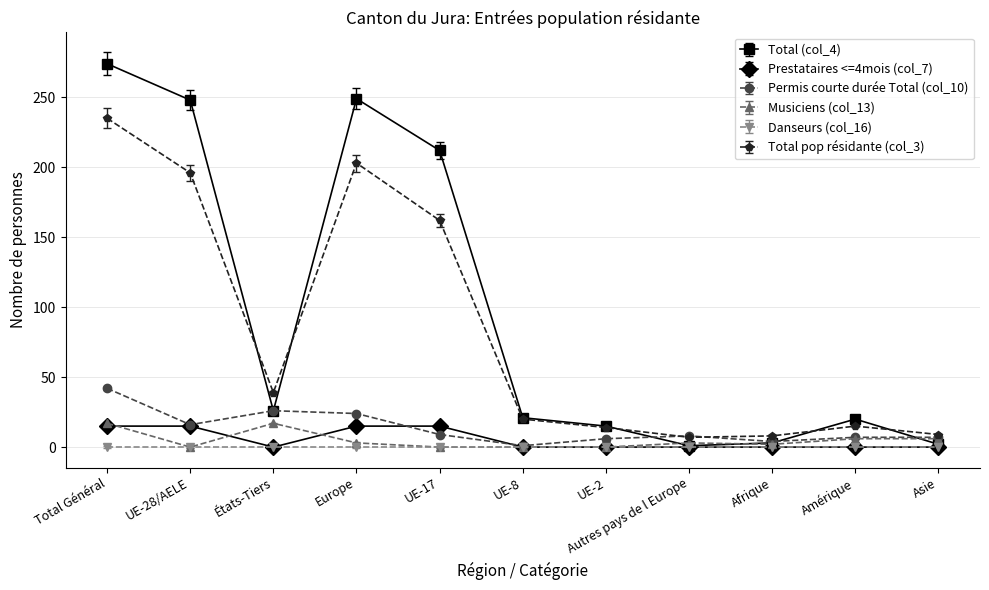

What is the label of the 6th point from the right?

UE-8